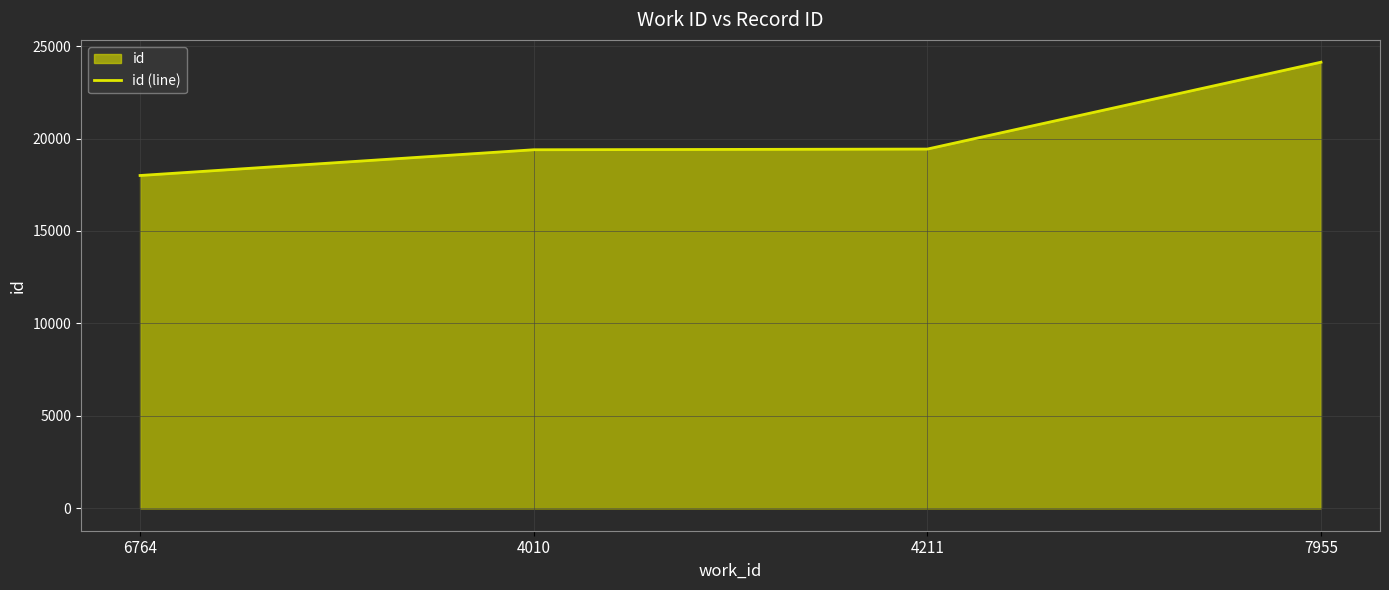

Reading left to right, list all the values displayed in this chart.

6764=18001	4010=19393	4211=19430	7955=24127